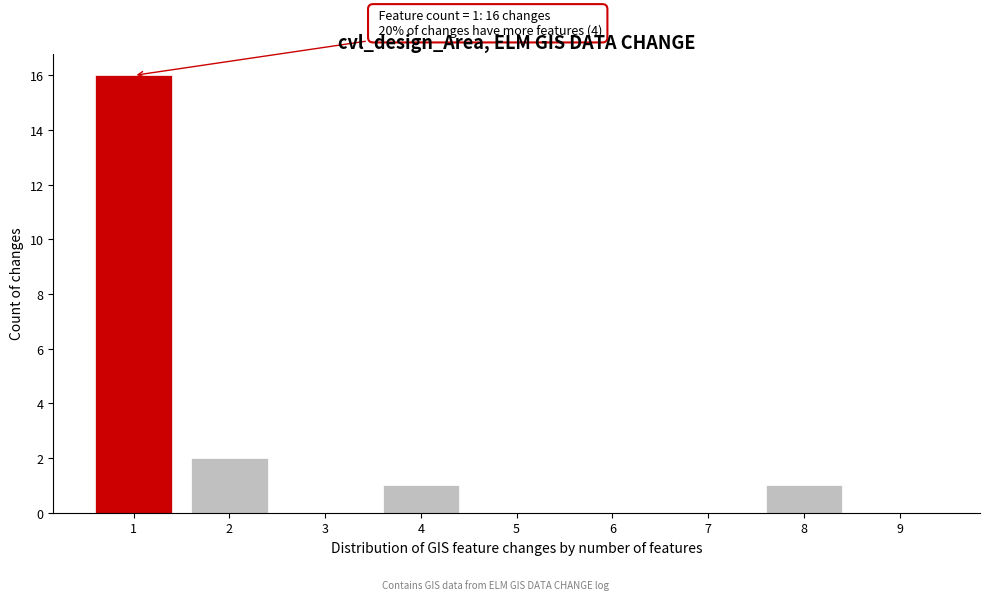

Reading right to left, what are all the values shown in this chart?

9=0	8=1	7=0	6=0	5=0	4=1	3=0	2=2	1=16